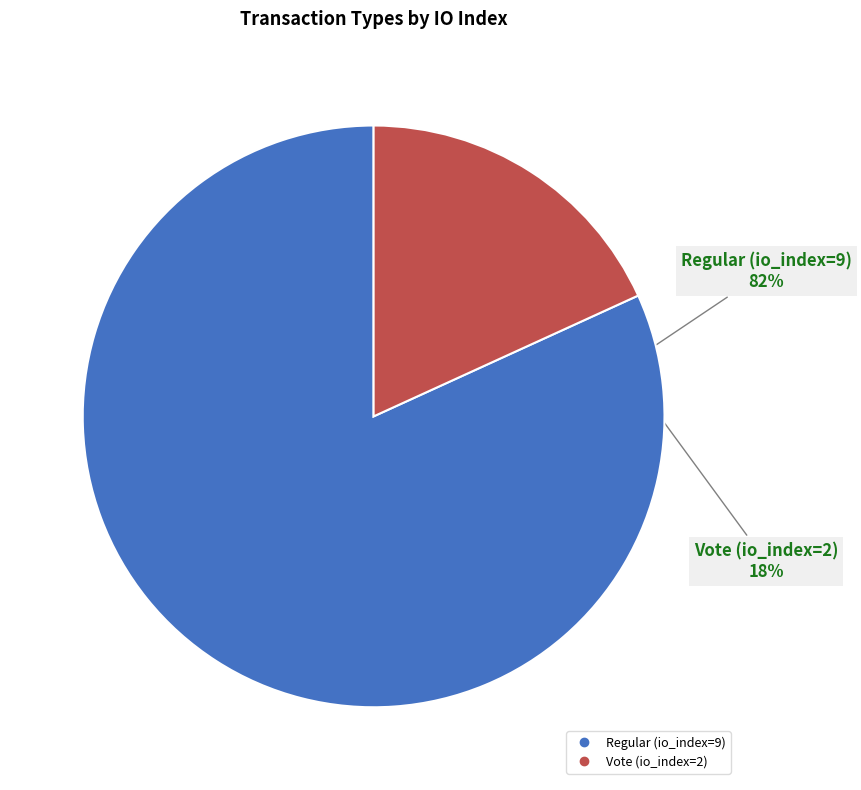

Does any single category account for the majority?

Yes